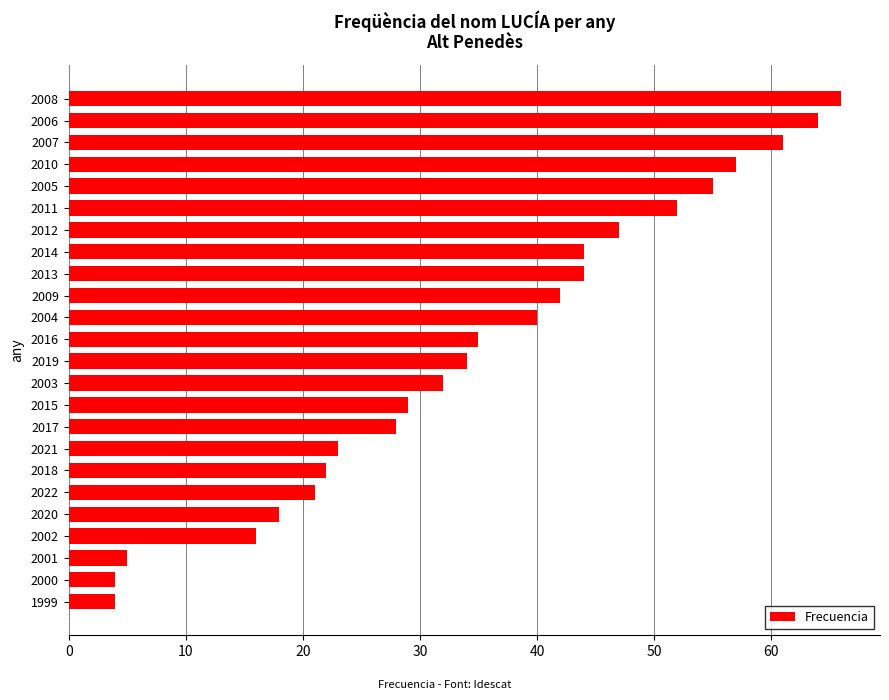

What is the average value?

35